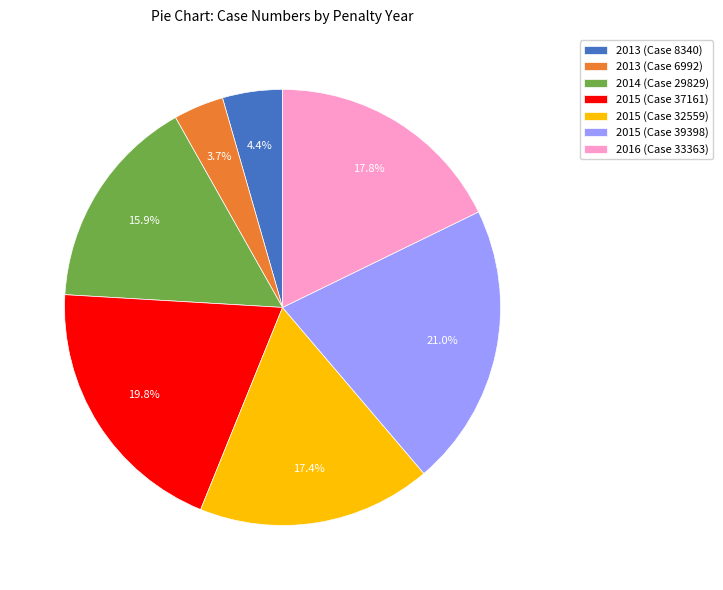

How many segments does this pie chart have?

7